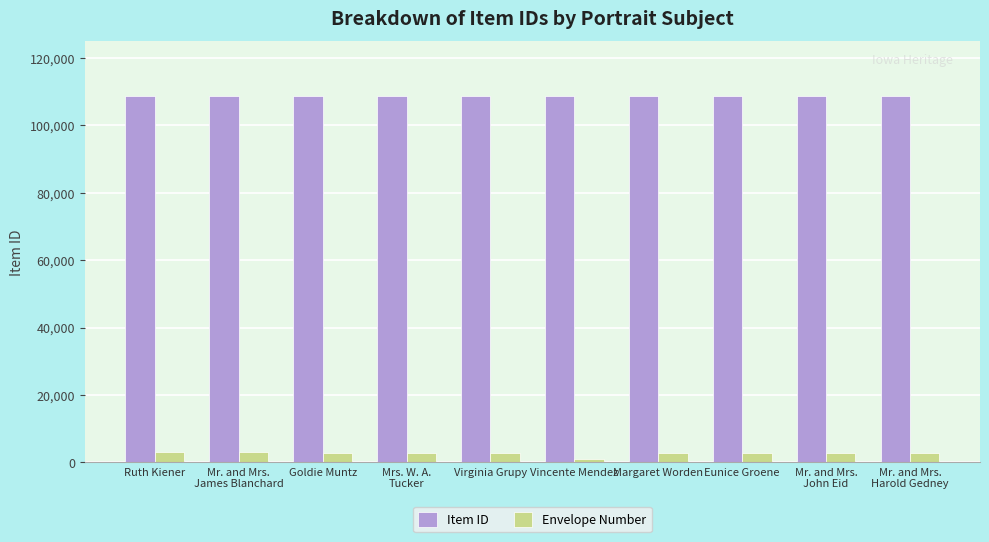

How many bars are there in each group?

2